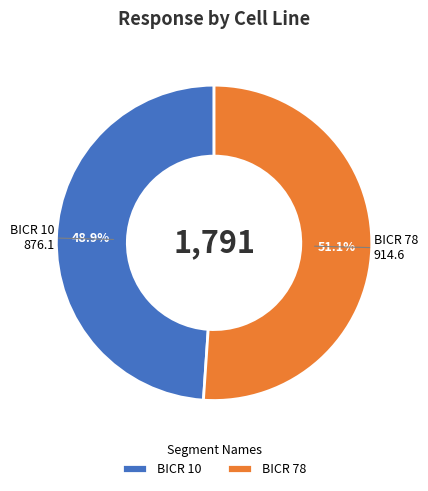

What percentage is the BICR 10 slice, to the nearest percent?

49%